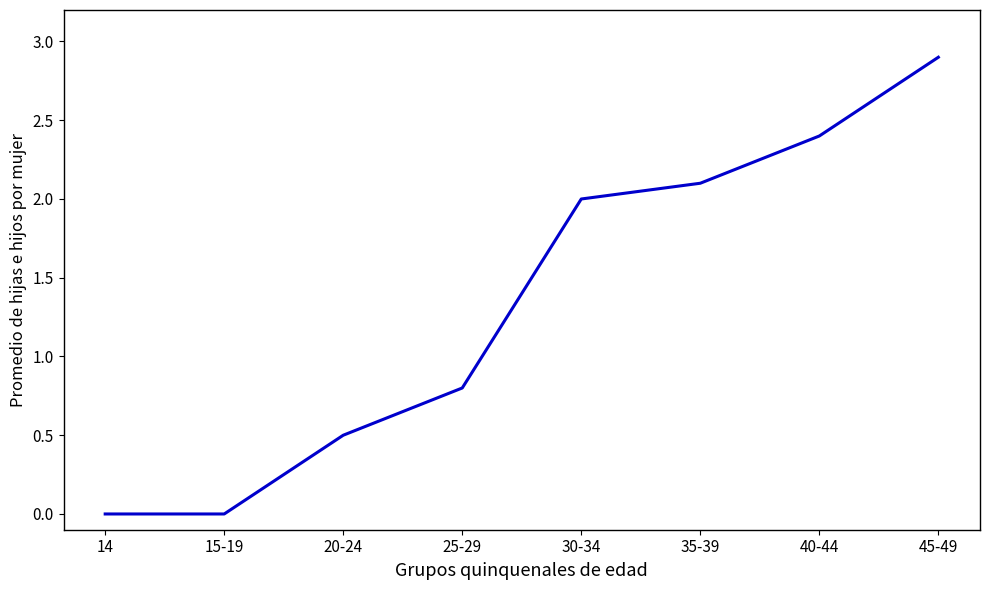

True or false: the data has more than 2 interior local peaks.

False